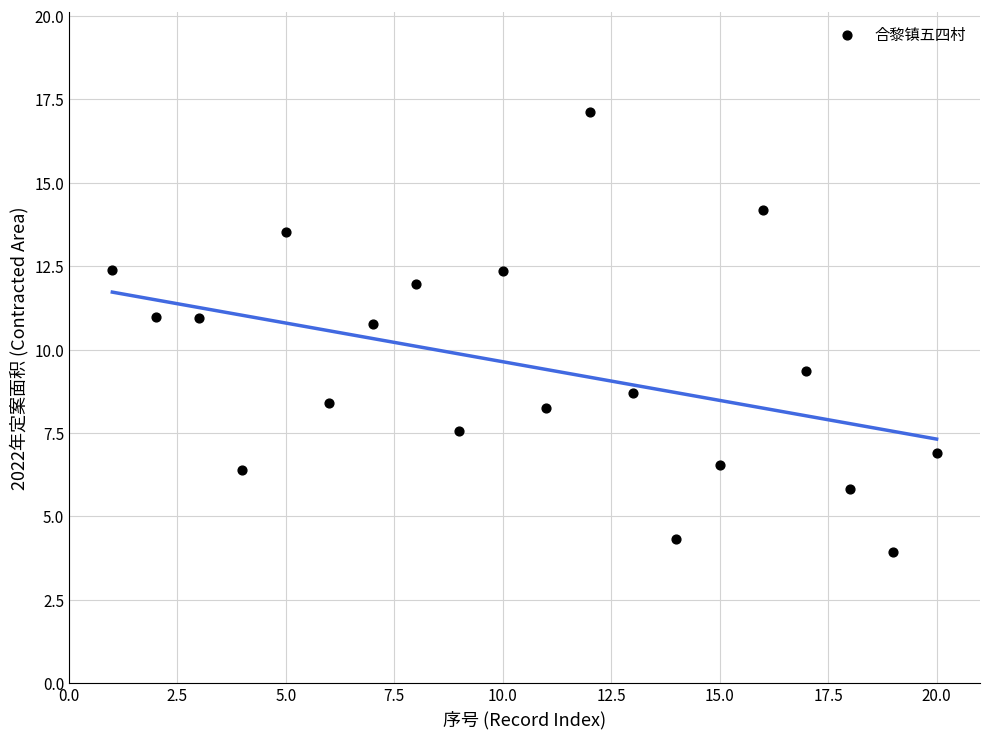

What is the range of Y values (max minus min)?

13.2